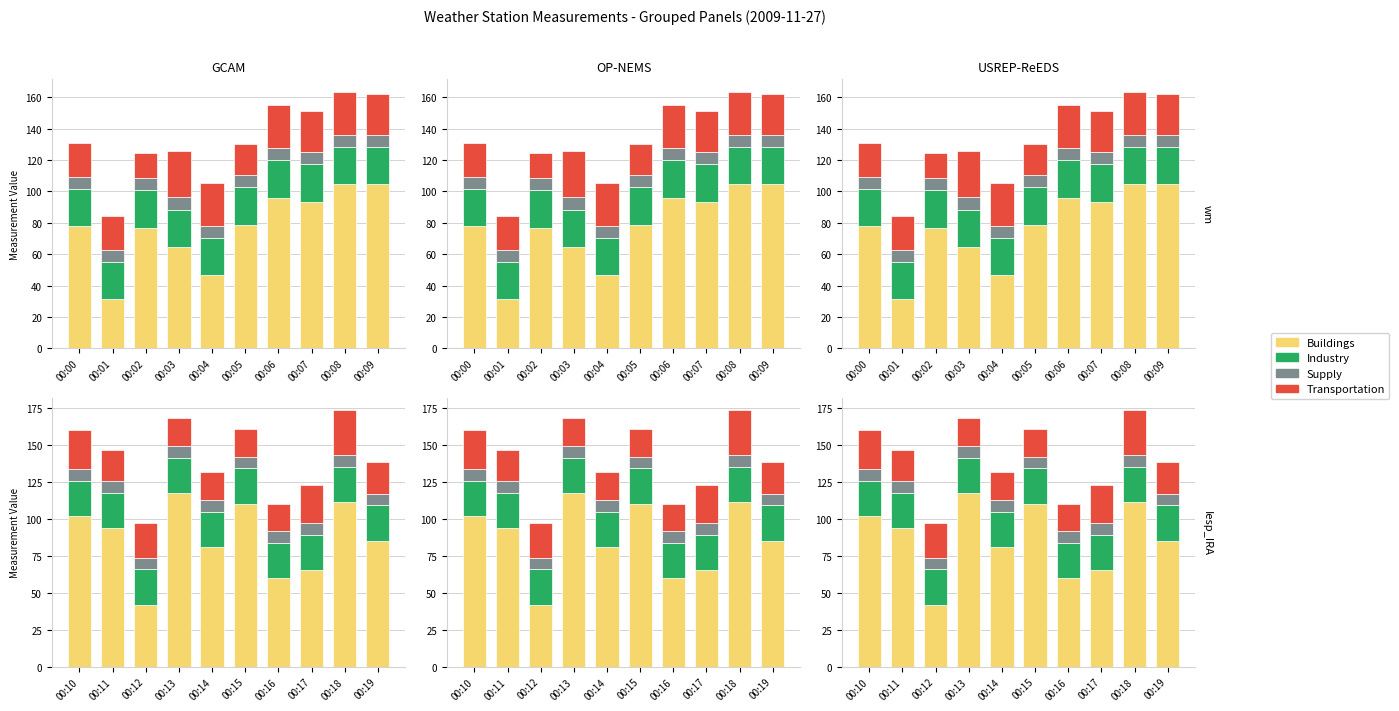

What is the value of the Supply (RH−60) bar at the 6th from the left?

7.9